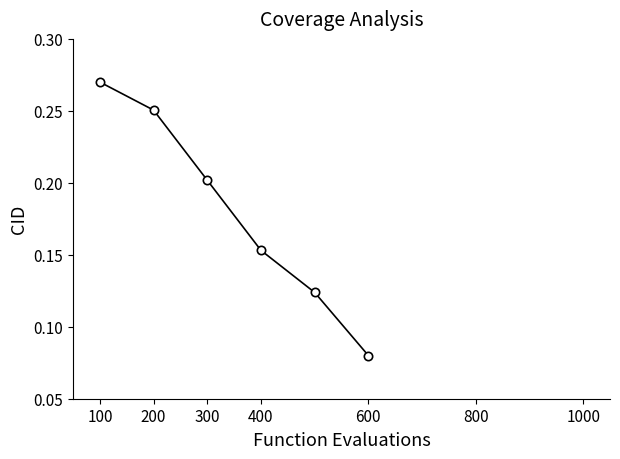

What is the sum of all values?

1.1